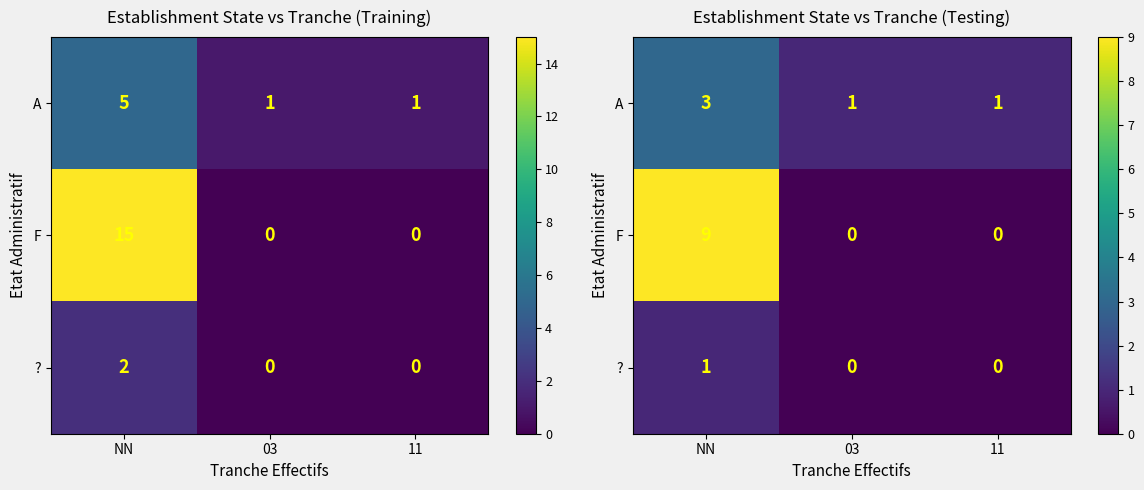

The value of A at 11 is 2. True or false?

False